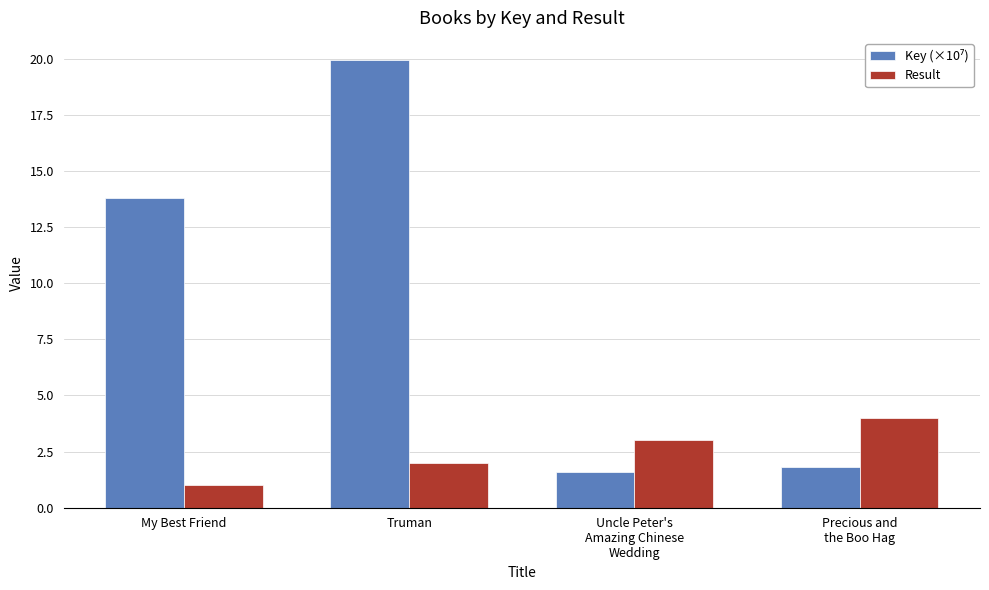

The value of Result at Truman is 2.0. True or false?

True